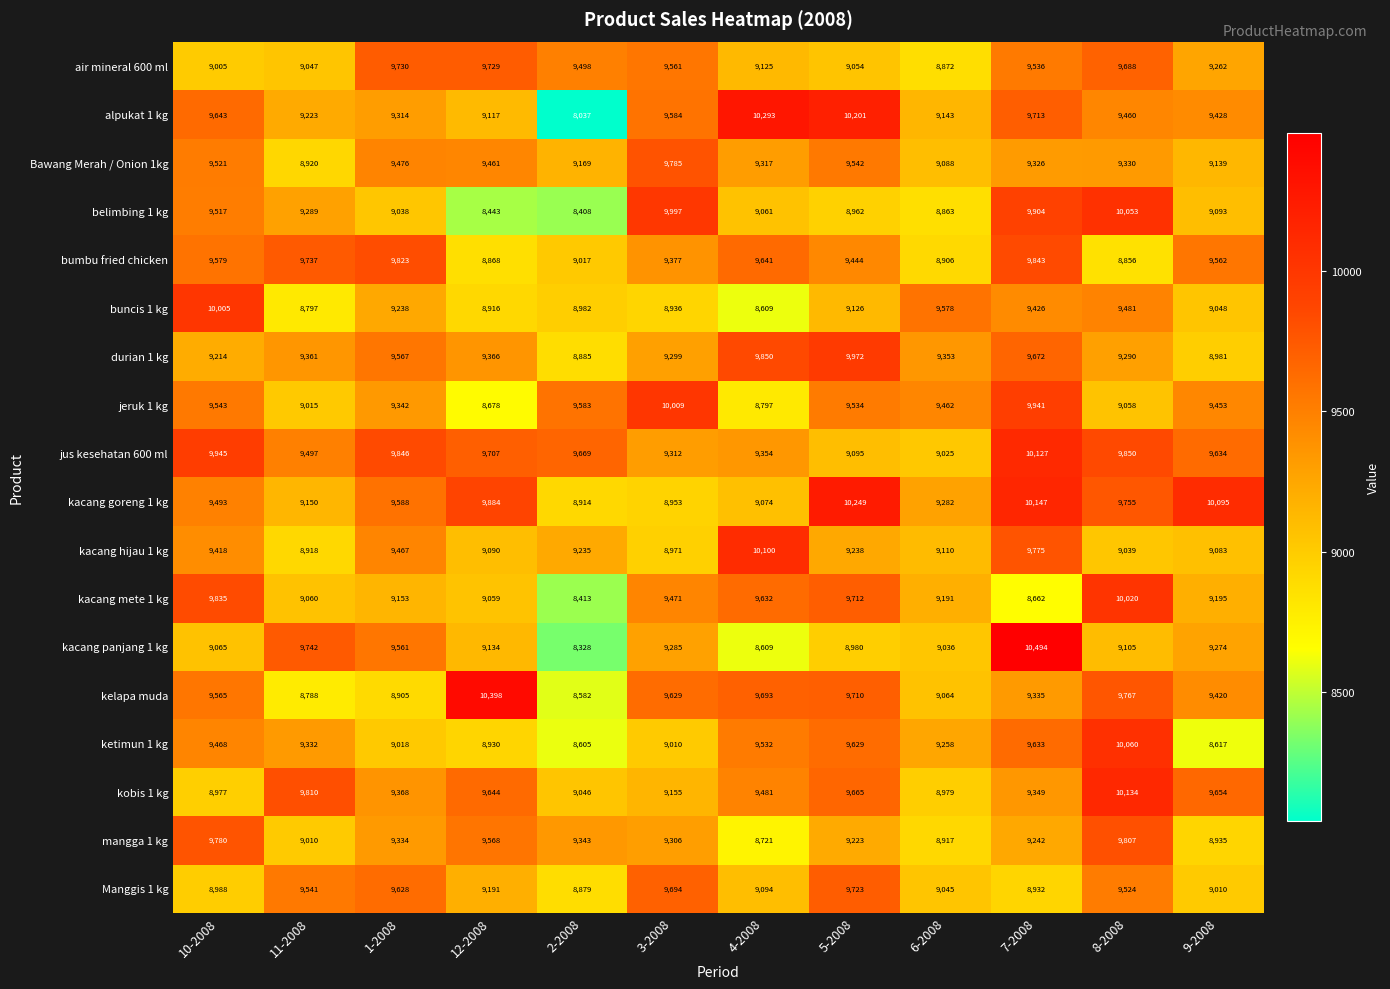

List the series in order of their peak value, highest first.

kacang panjang 1 kg, kelapa muda, alpukat 1 kg, kacang goreng 1 kg, kobis 1 kg, jus kesehatan 600 ml, kacang hijau 1 kg, ketimun 1 kg, belimbing 1 kg, kacang mete 1 kg, jeruk 1 kg, buncis 1 kg, durian 1 kg, bumbu fried chicken, mangga 1 kg, Bawang Merah / Onion 1kg, air mineral 600 ml, Manggis 1 kg